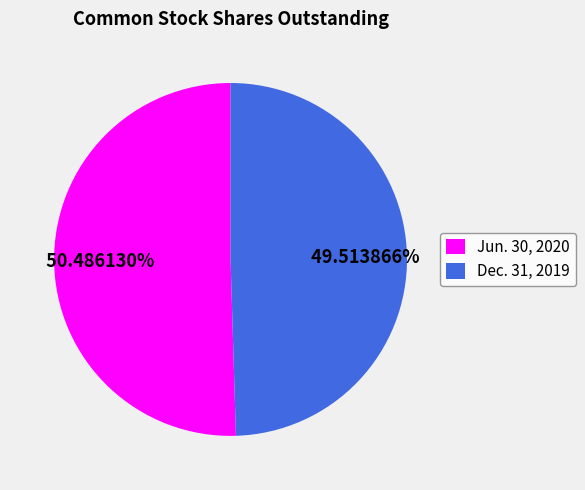

What is the majority slice?

Jun. 30, 2020